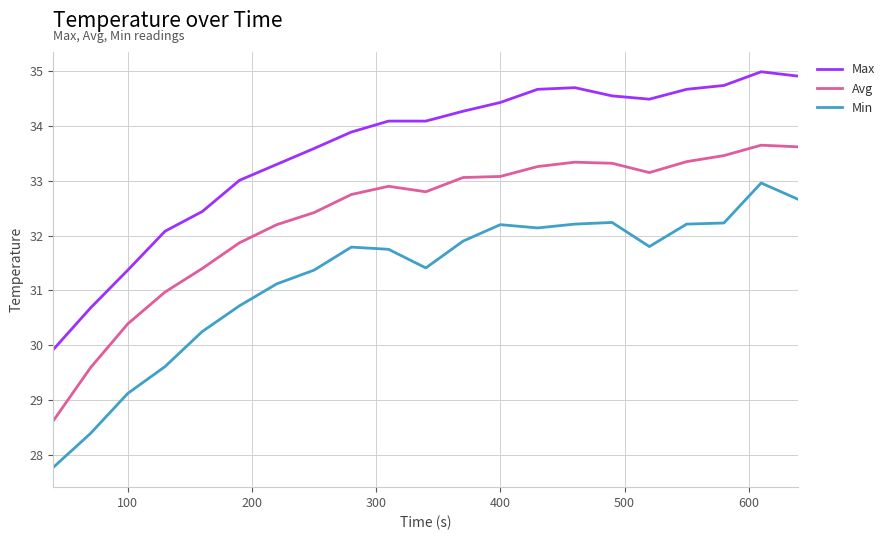

How many series are shown in this chart?

3